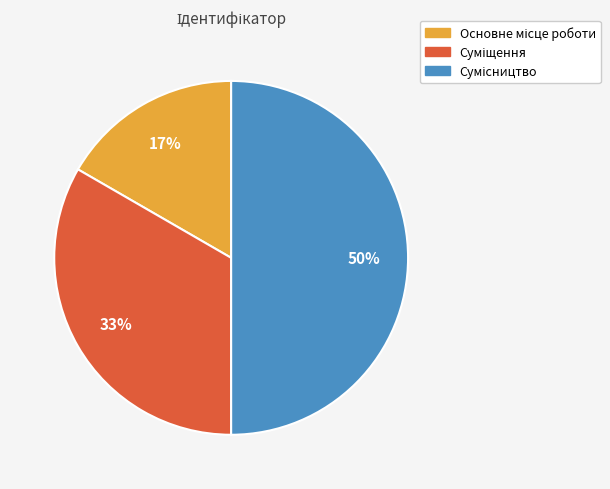

How many slices are in this pie chart?

3